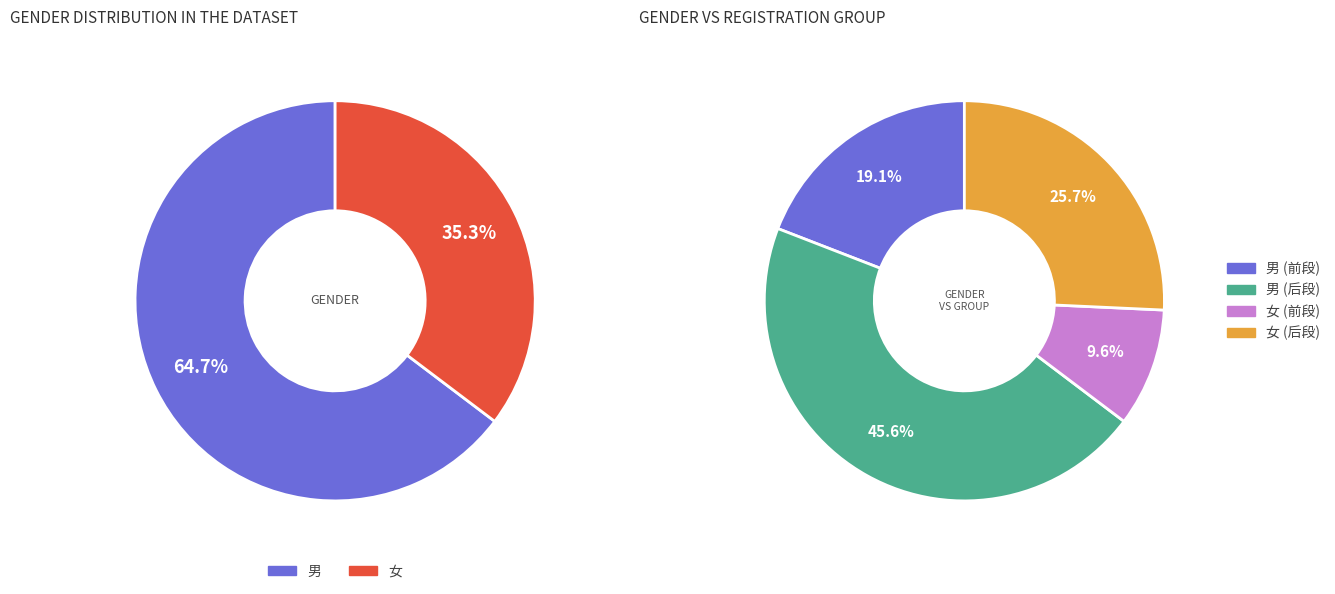

Is there a majority slice in this chart?

Yes